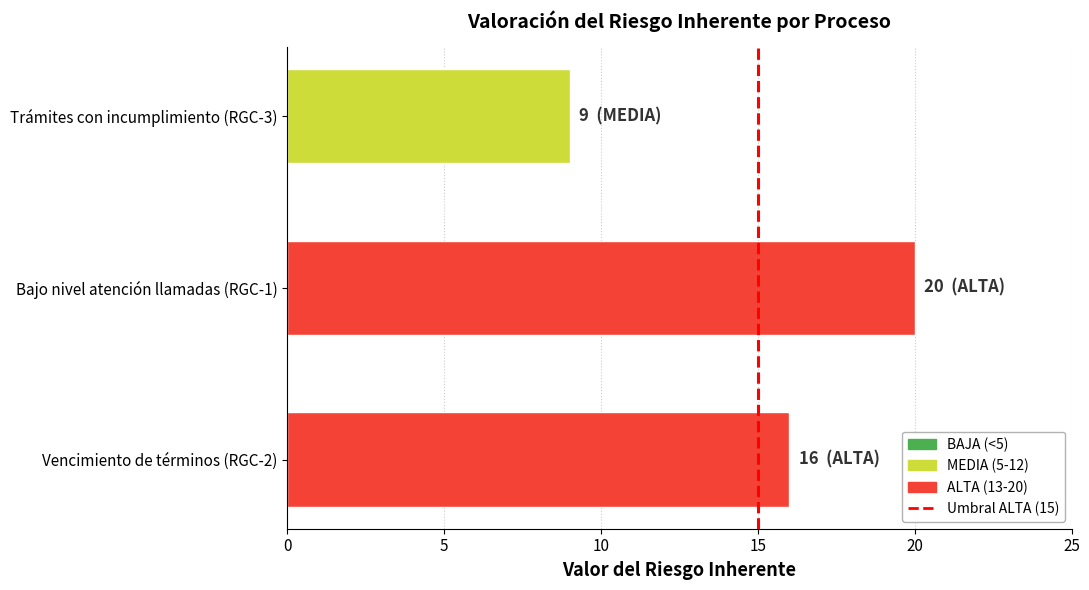

How many distinct data groups are displayed?

1